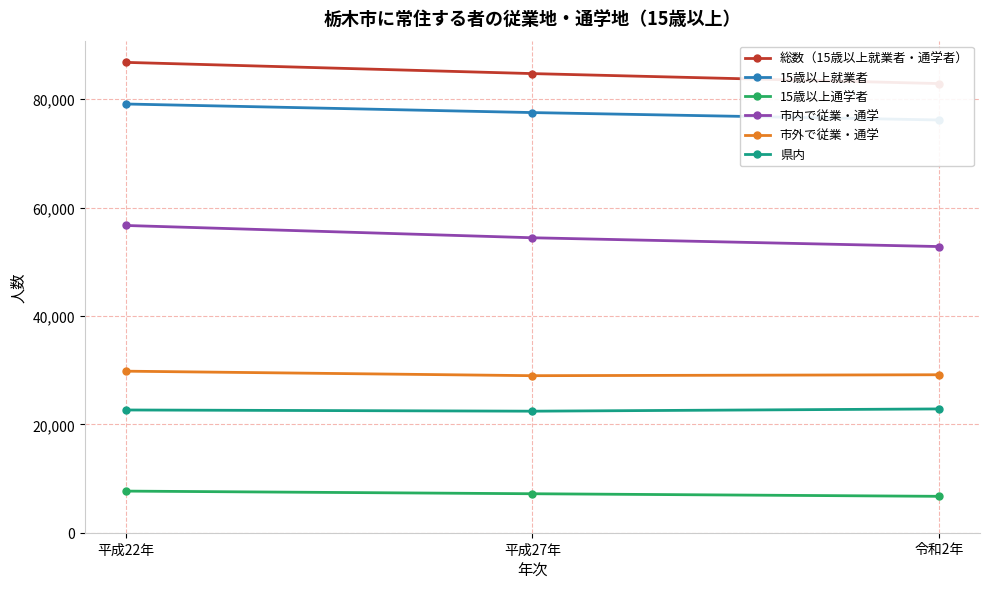

At how many categories does at least one series exceed 21640?

3